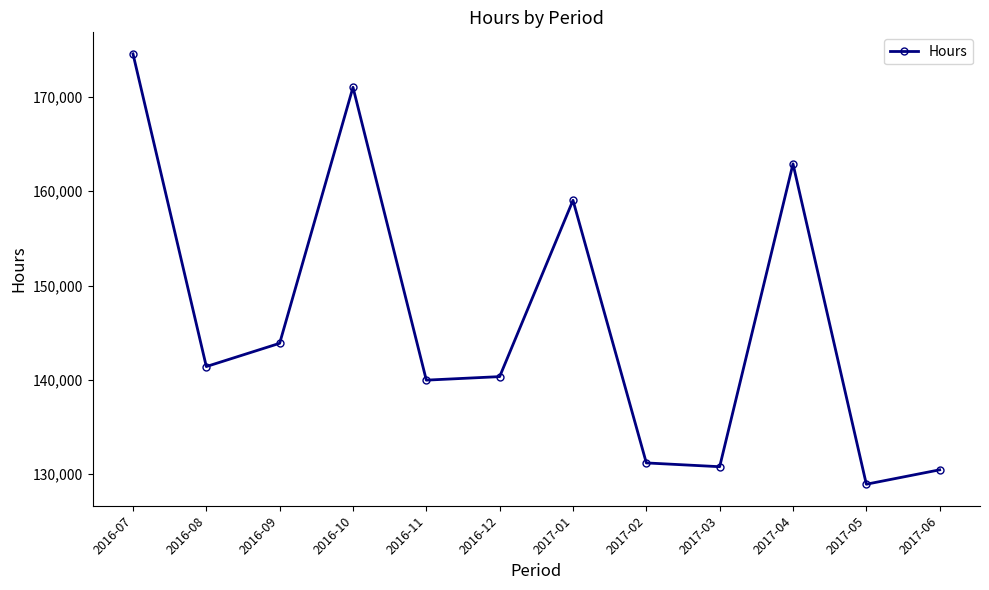

Is it true that the value at 2016-09 is 143870.5?

True